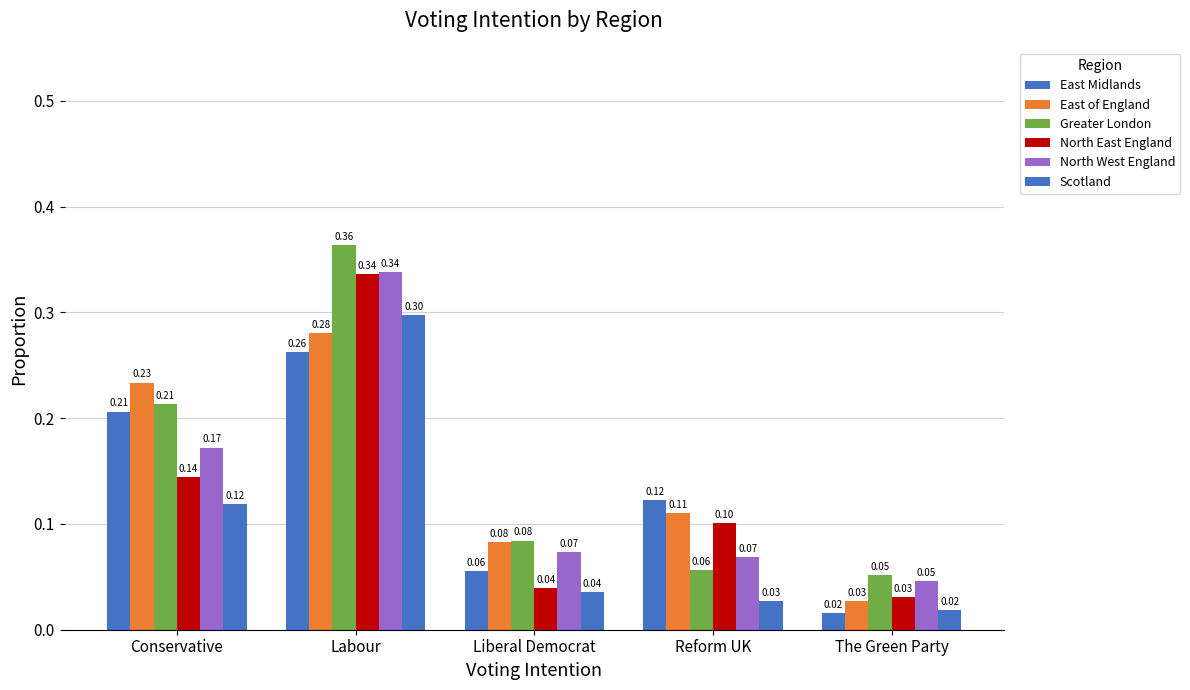

What is the value of the Greater London bar at the 4th from the left?

0.1